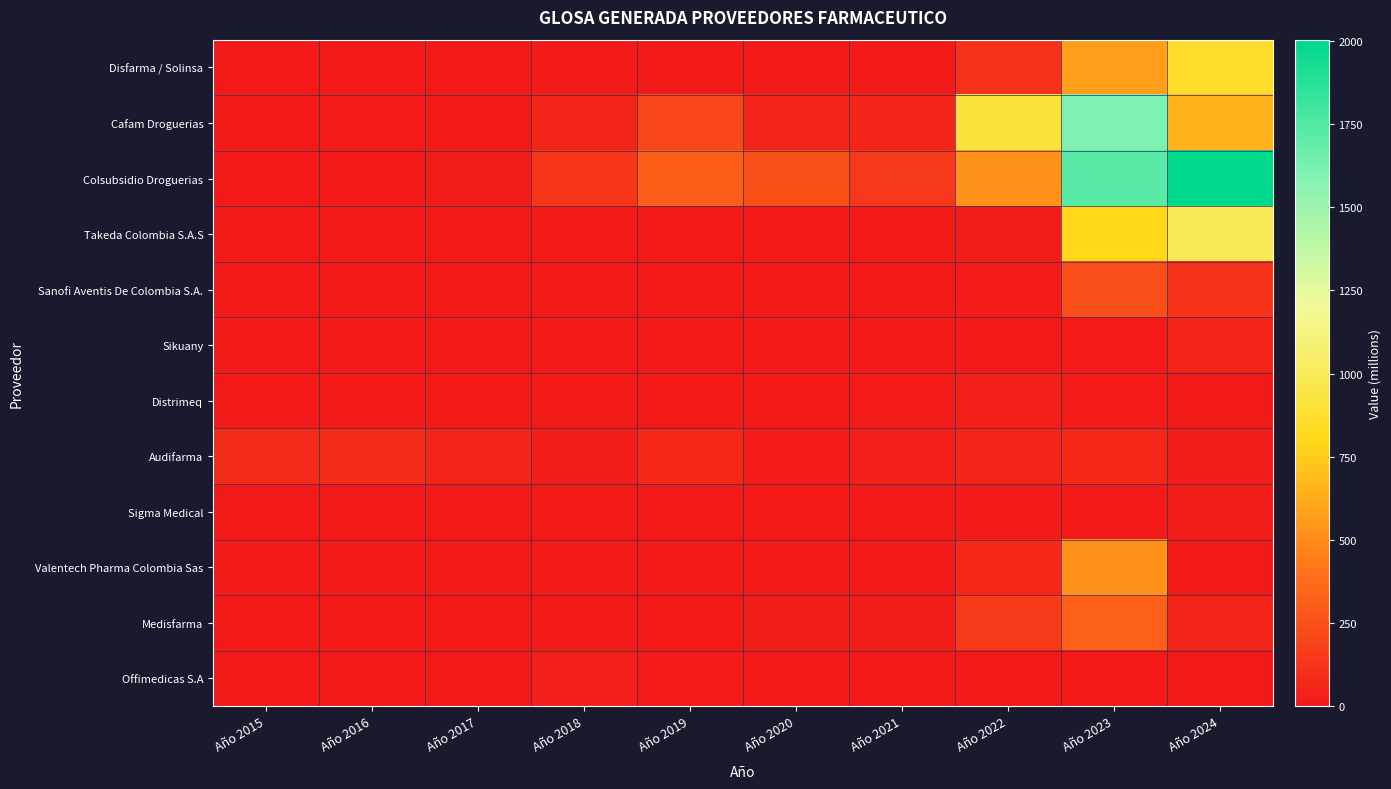

Rank the series at Año 2022 from lowest to highest value.

Sigma Medical, Offimedicas S.A, Sikuany, Sanofi Aventis De Colombia S.A., Takeda Colombia S.A.S, Distrimeq, Audifarma, Valentech Pharma Colombia Sas, Disfarma / Solinsa, Medisfarma, Colsubsidio Droguerias, Cafam Droguerias